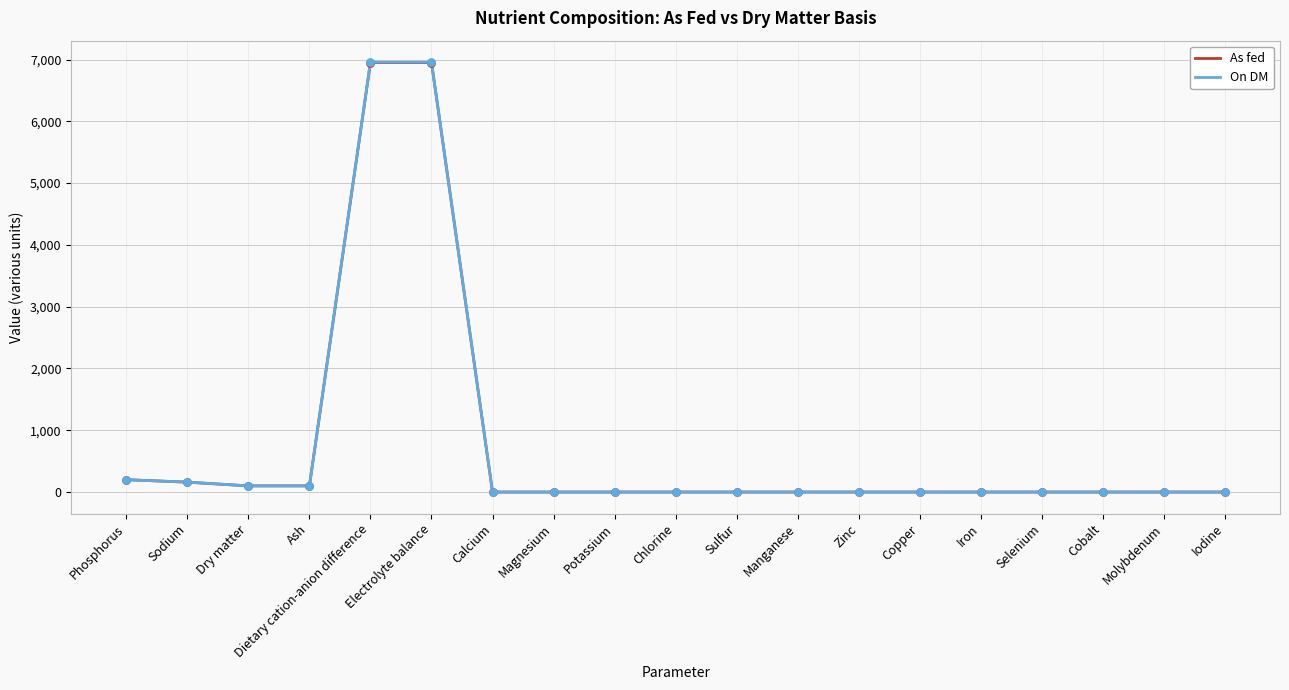

Is it true that On DM equals 4446.5 at Molybdenum?

False